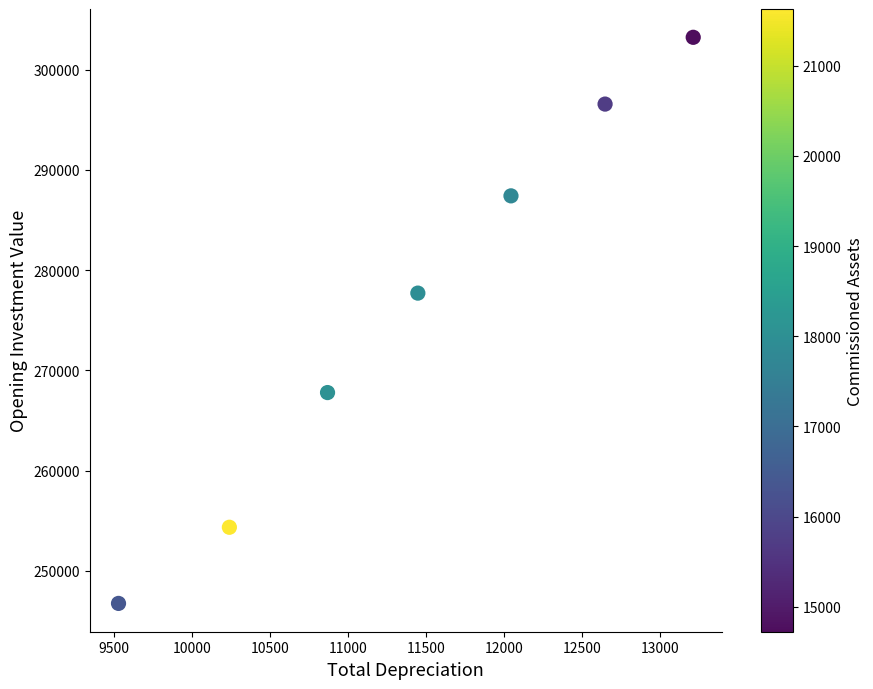

What Y value in the scatter plot is closest to 274987?

277706.3